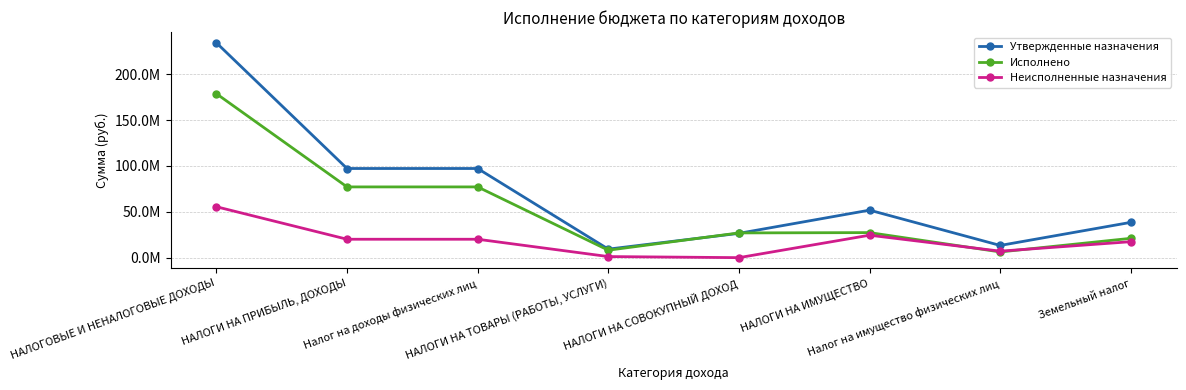

What is the label of the 2nd point from the left?

НАЛОГИ НА ПРИБЫЛЬ, ДОХОДЫ